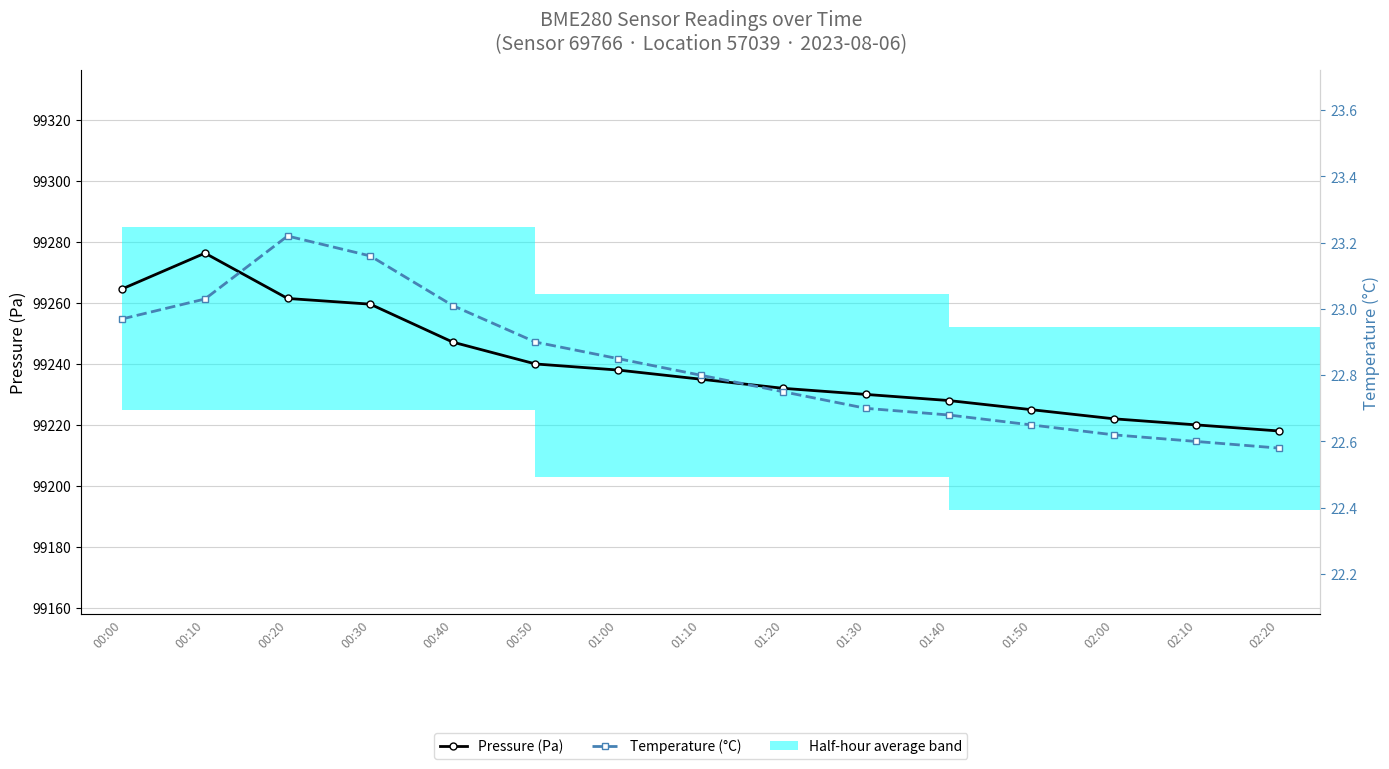

What is the value of the Pressure (Pa) bar at the 15th from the left?

99218.0